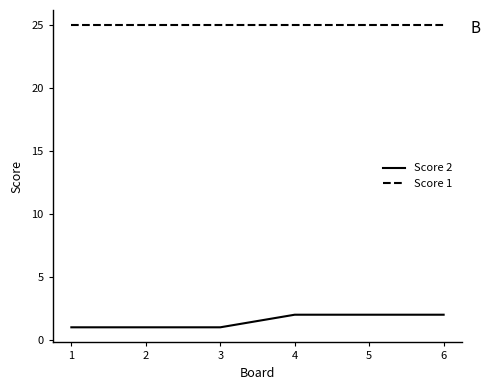

What is the spread (max minus min) of values at 5?

23